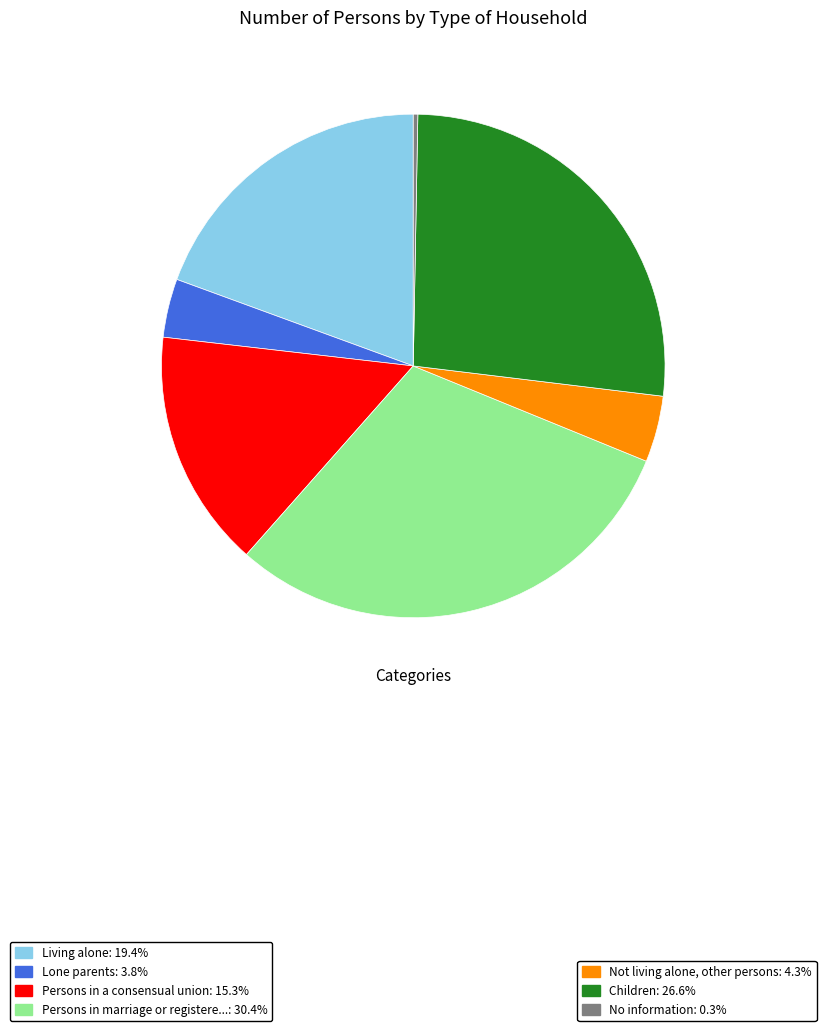

Is there any slice that represents more than half of the pie?

No